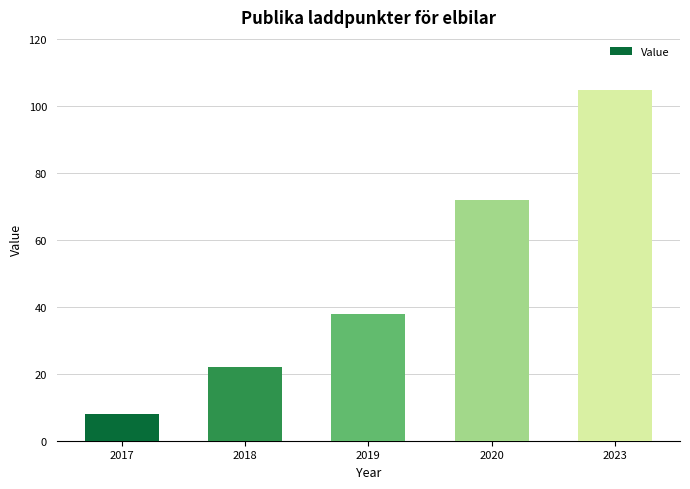

The value at 2017 is 8. True or false?

True